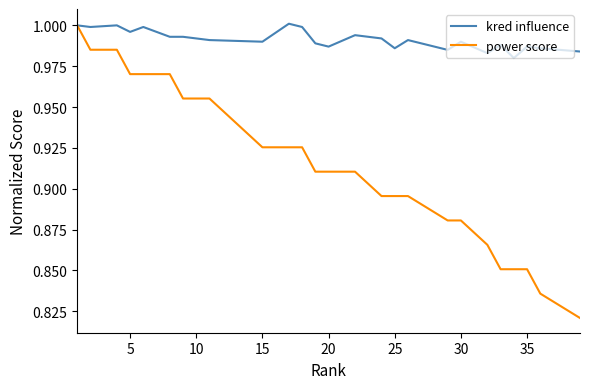

The value of power score at 9 is 1.0. True or false?

True